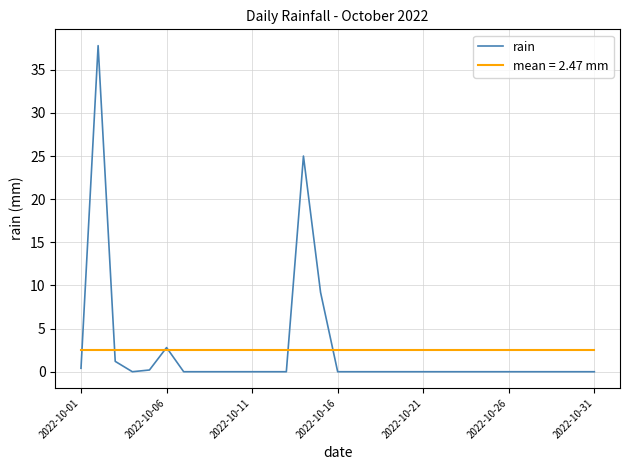

How many values exceed 0?

7